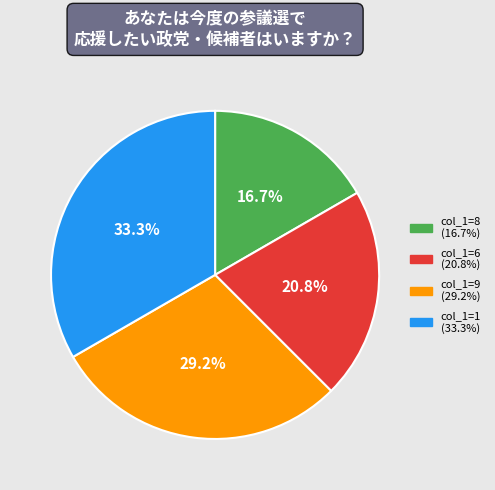

How many slices are in this pie chart?

4